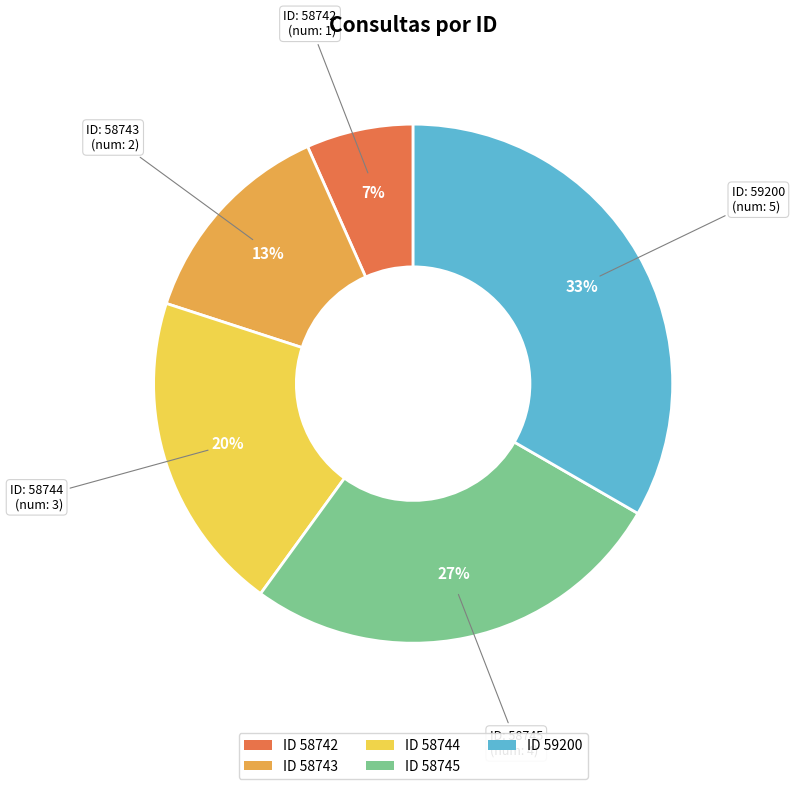

Does any single category account for the majority?

No